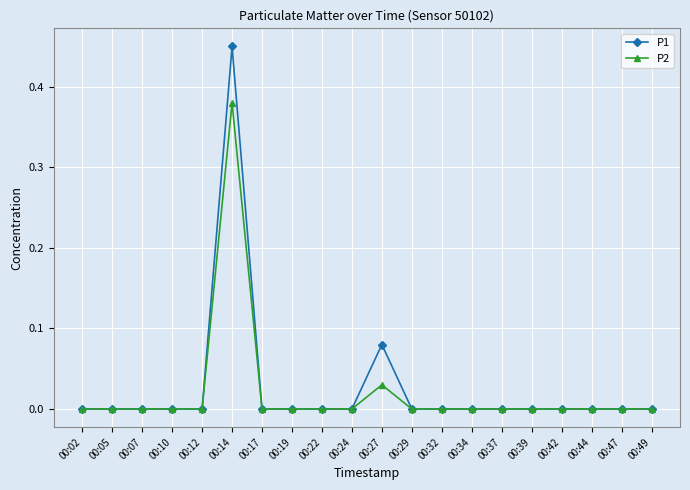

Count the number of categories in the chart.

20